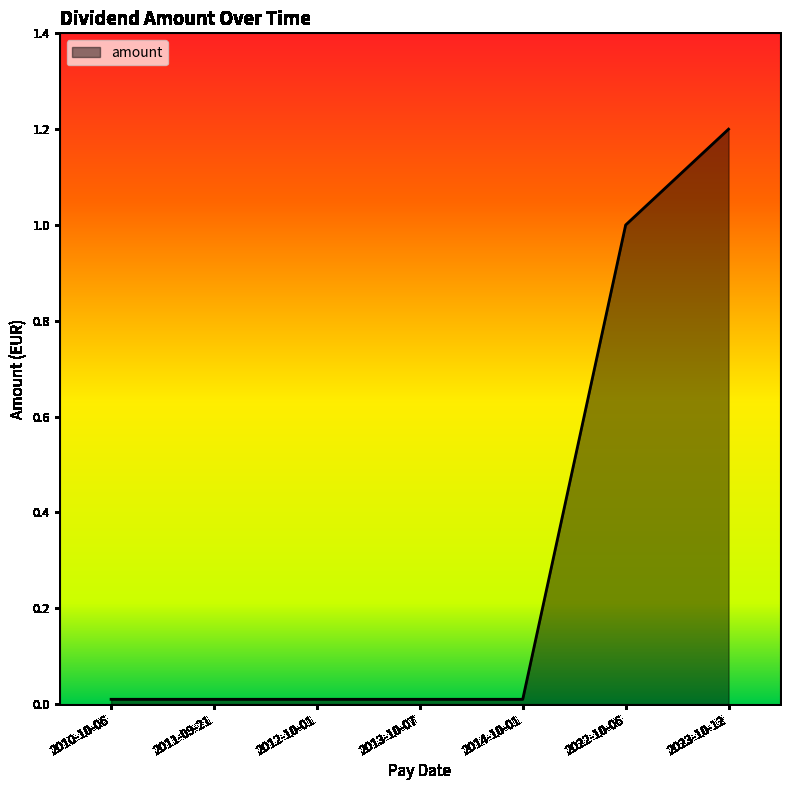

What is the difference between the second highest and minimum values?

1.0